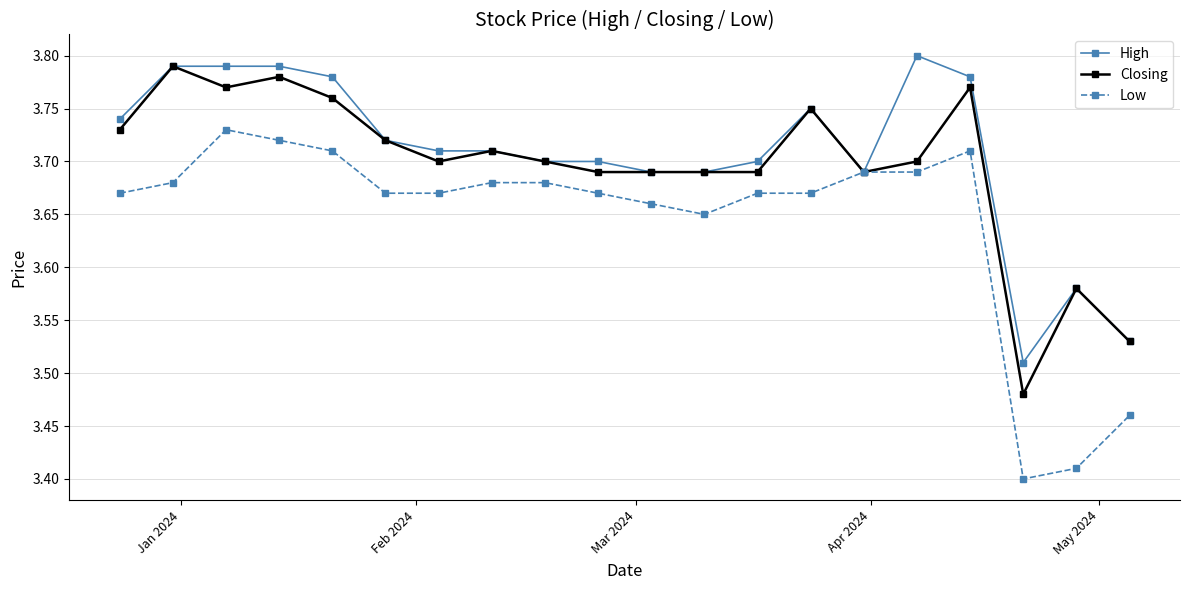

List the series in order of their overall mean, lowest first.

Low, Closing, High